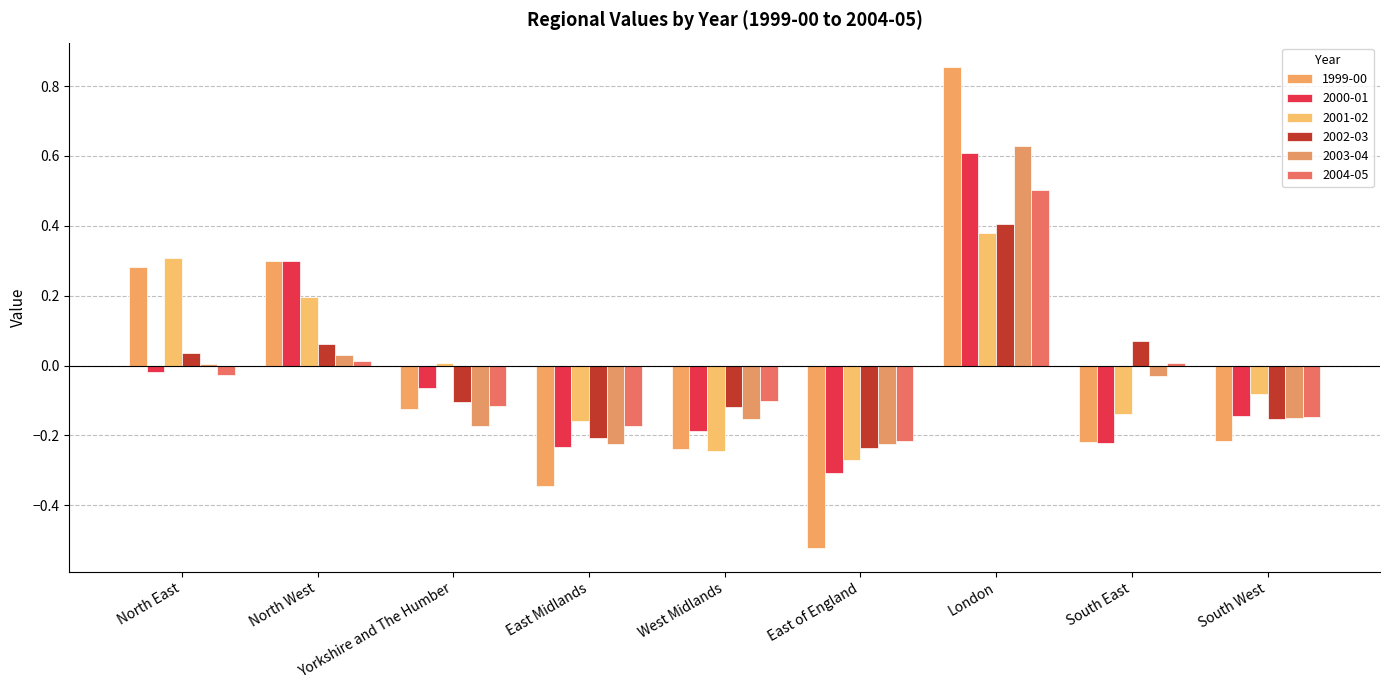

Does the chart contain stacked bars?

No